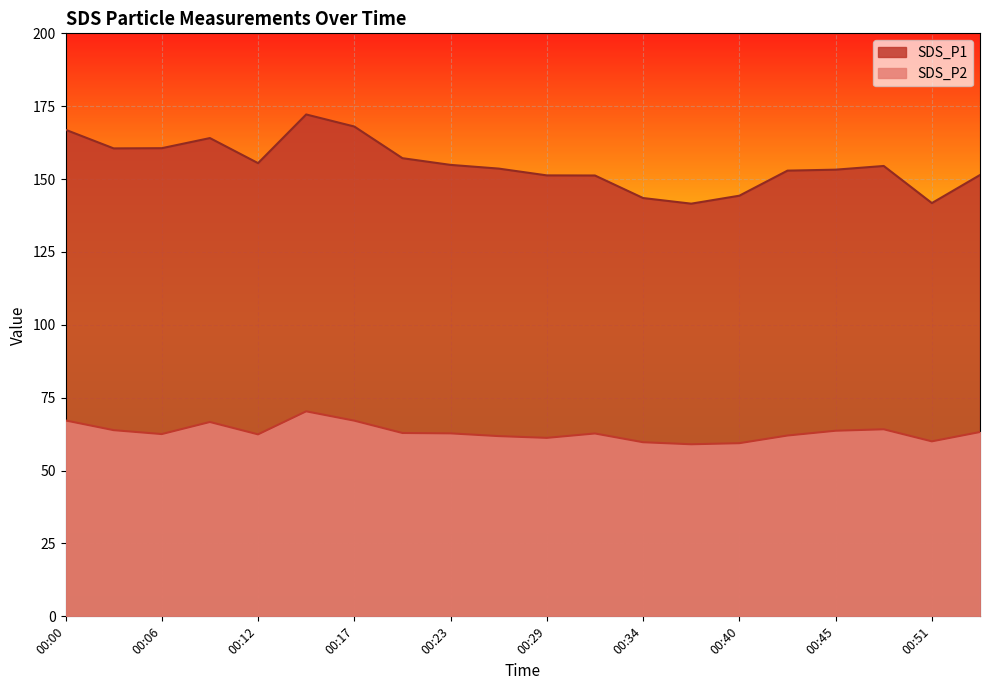

True or false: SDS_P1 and SDS_P2 intersect in this chart.

False